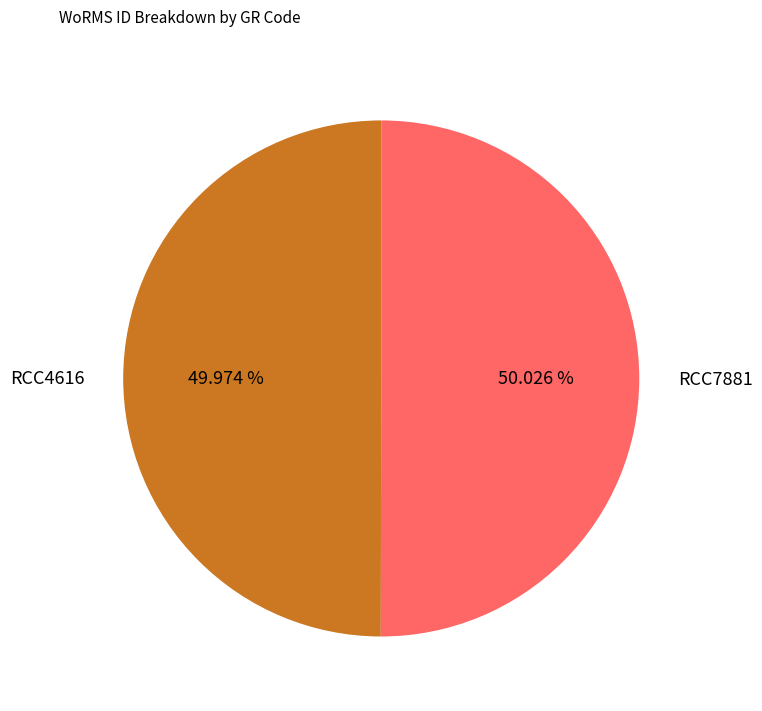

Is the sum of RCC7881 and RCC4616 greater than half?

Yes